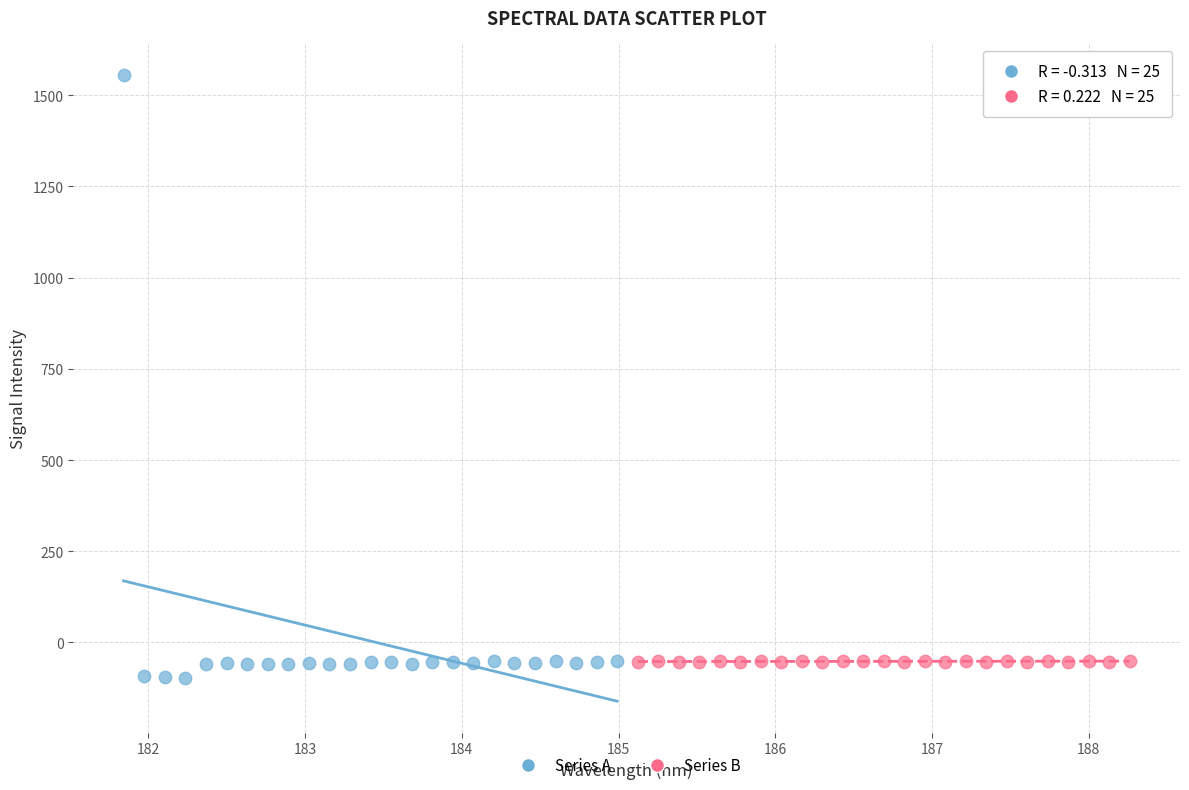

Which series reaches the maximum Y coordinate?

Series A